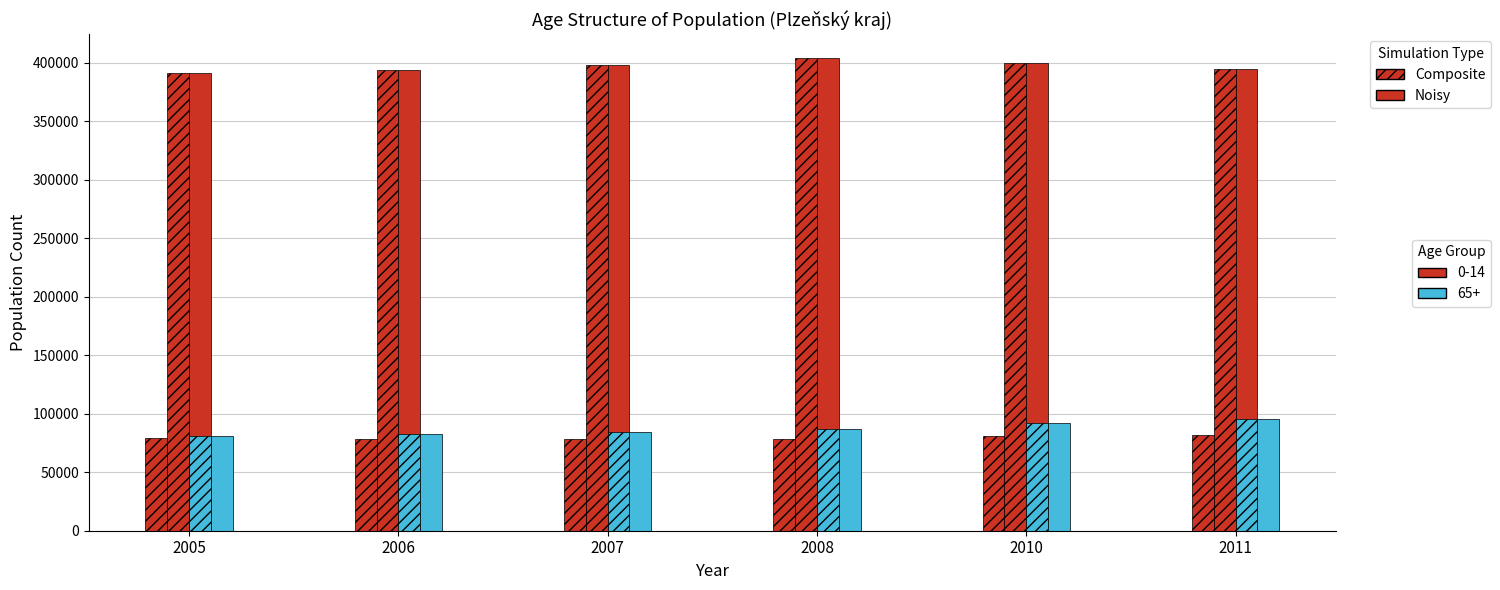

What is the total value across all series at 2010?

1144090